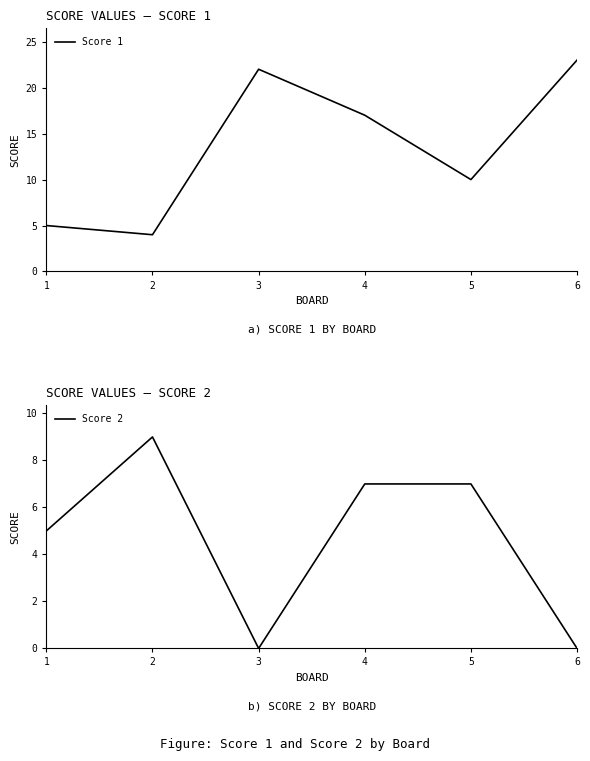

Between 2 and 3, which is larger?

3